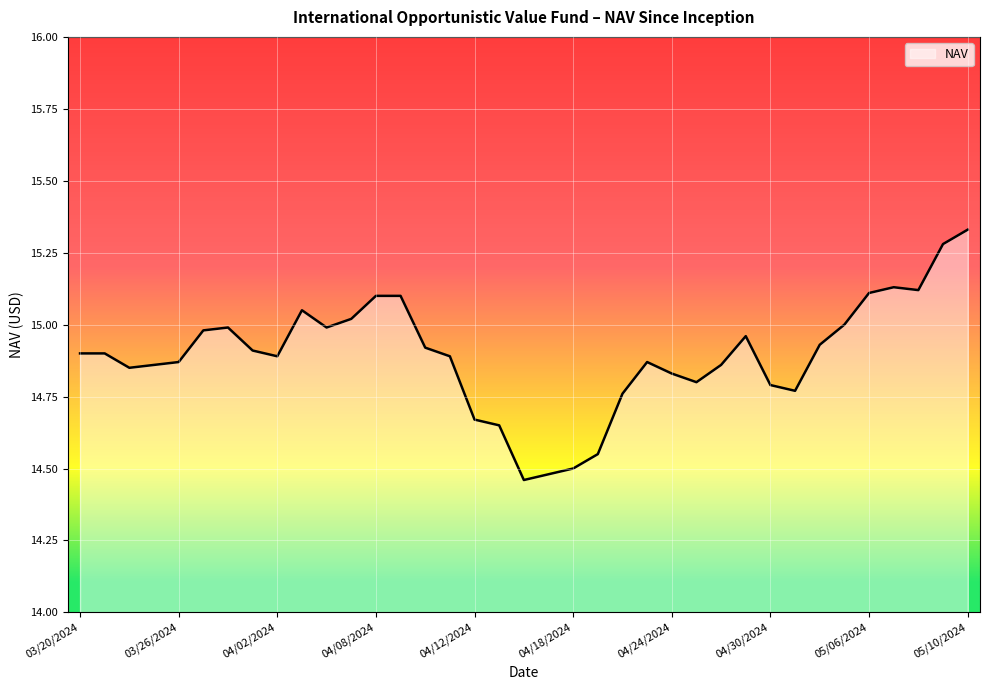

True or false: there are more than 1 points higher than both neighbors.

True